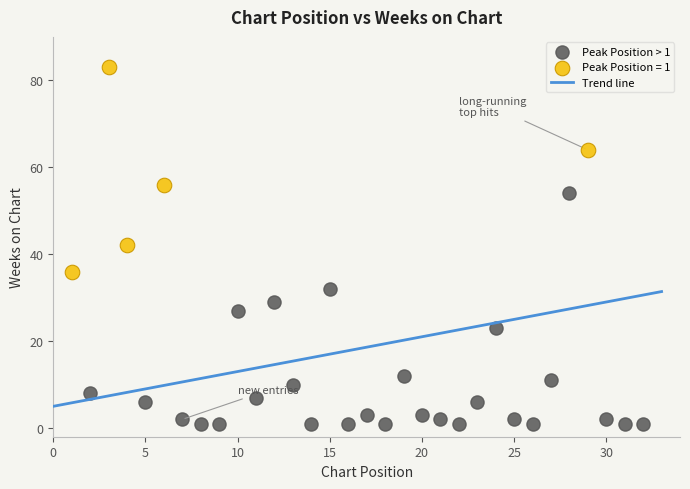

Which series reaches the minimum Y coordinate?

Peak Position > 1